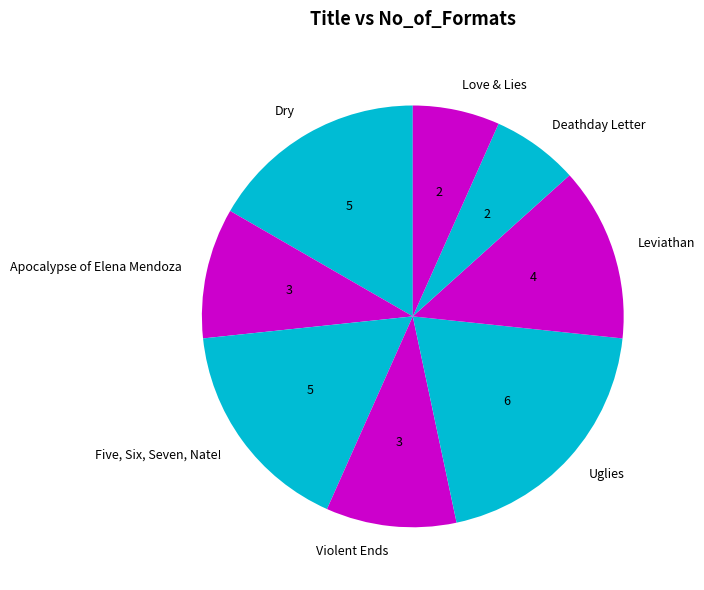

The Uglies slice represents 7% of the pie. True or false?

False